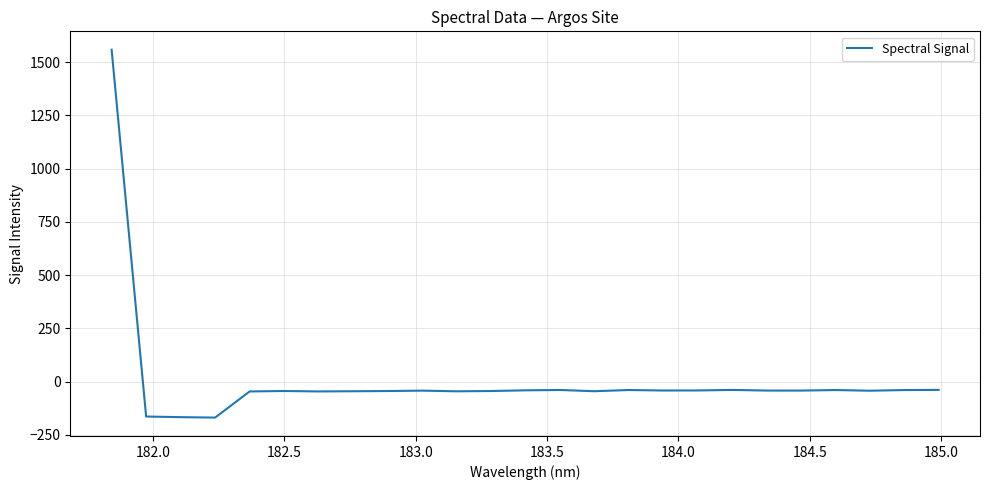

How many values are above zero?

1